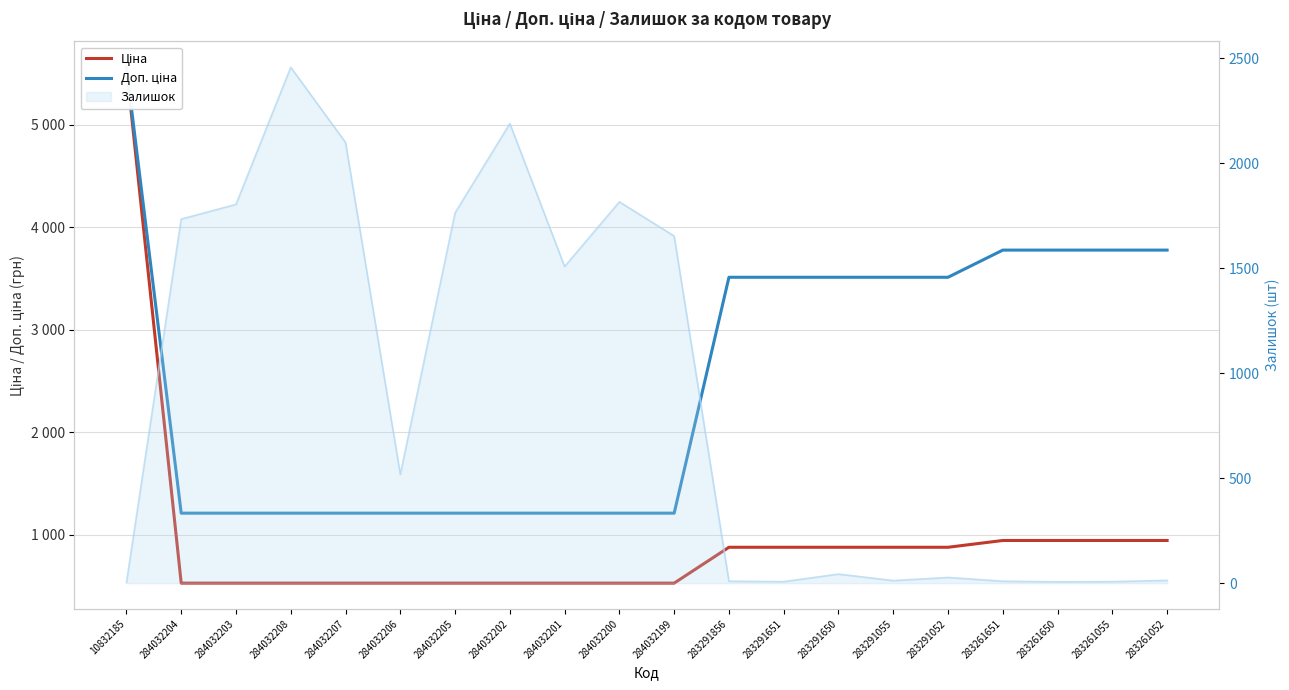

Rank the series at 284032204 from highest to lowest value.

Залишок (лінія), Доп. ціна, Ціна